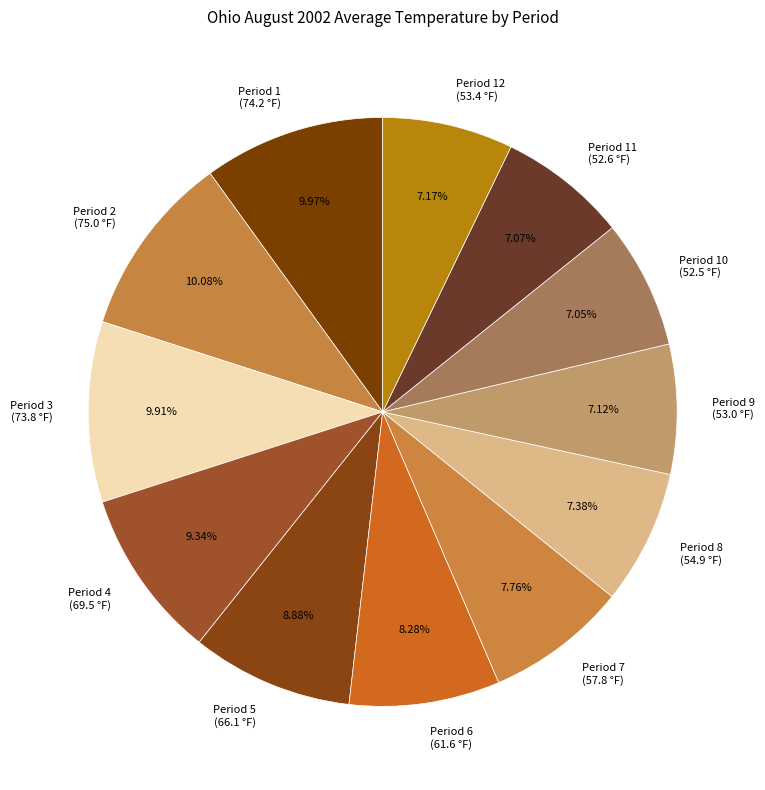

Do Period 8 (54.9 °F) and Period 3 (73.8 °F) together represent more than half of the pie?

No